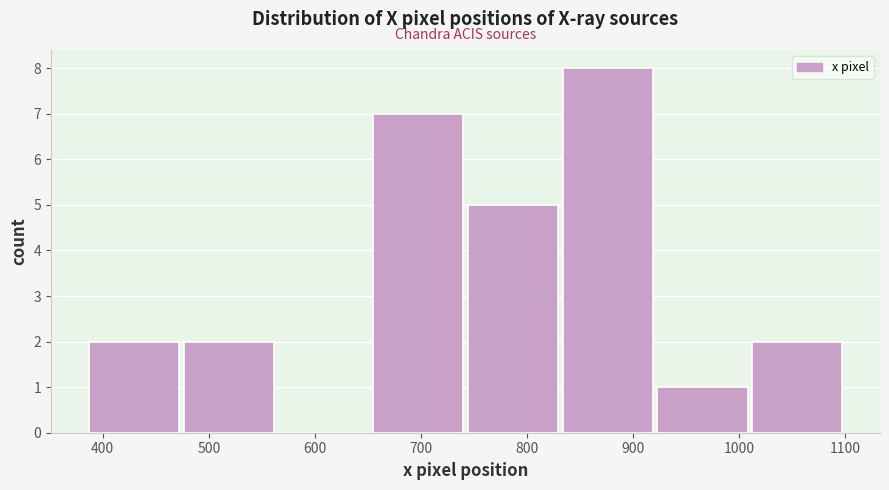

How tall is the bar that spans 480 to 570 on the x-axis? Neither the bar edges nor the heights are printed on the chart, so give them approximately, as read against the axes.

2